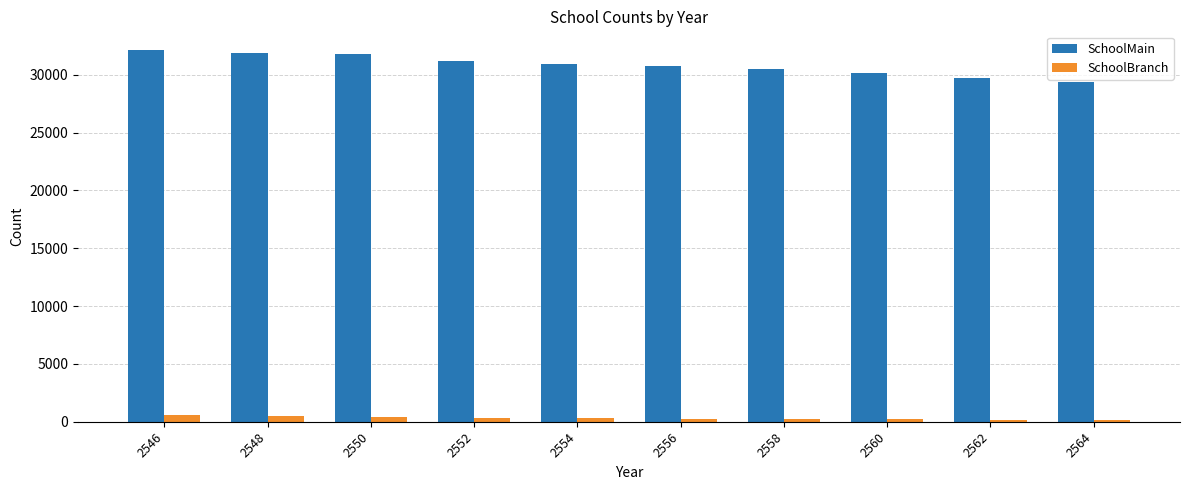

Where does the SchoolMain series first go above 30945?

2546